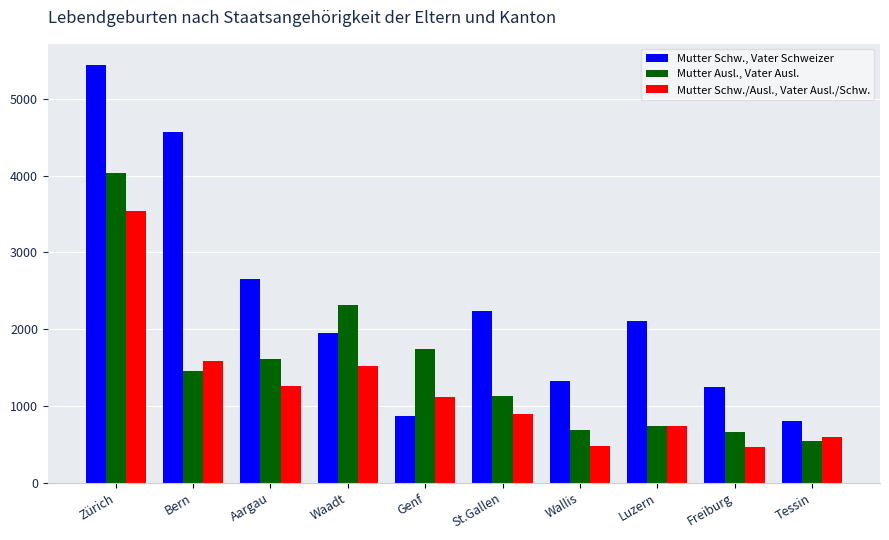

Which series has the widest spread of values?

Mutter Schw., Vater Schweizer